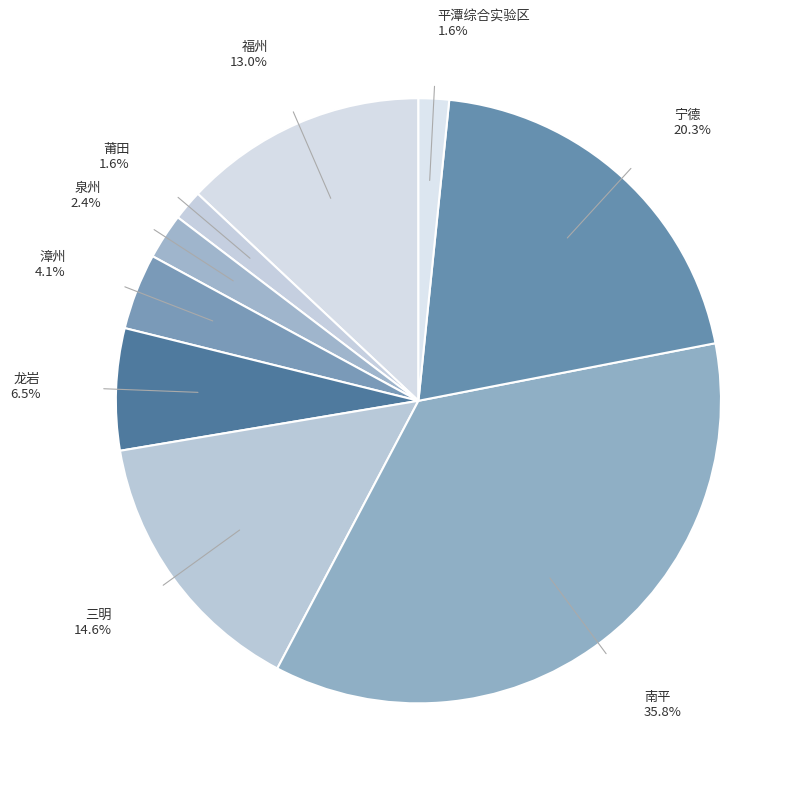

What is the largest slice in the pie chart?

南平